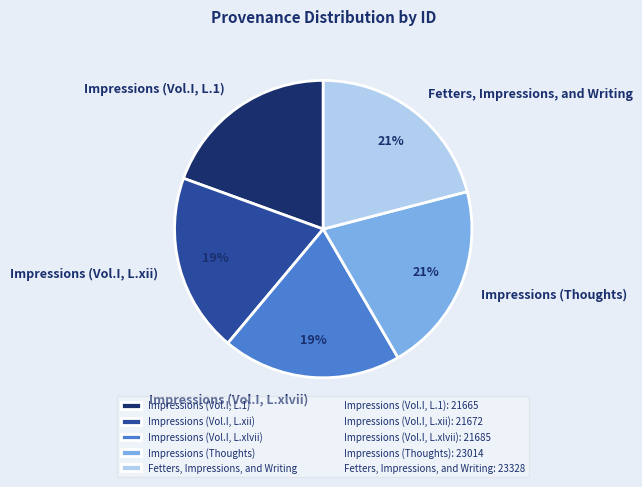

Is Fetters, Impressions, and Writing the majority of the pie?

No